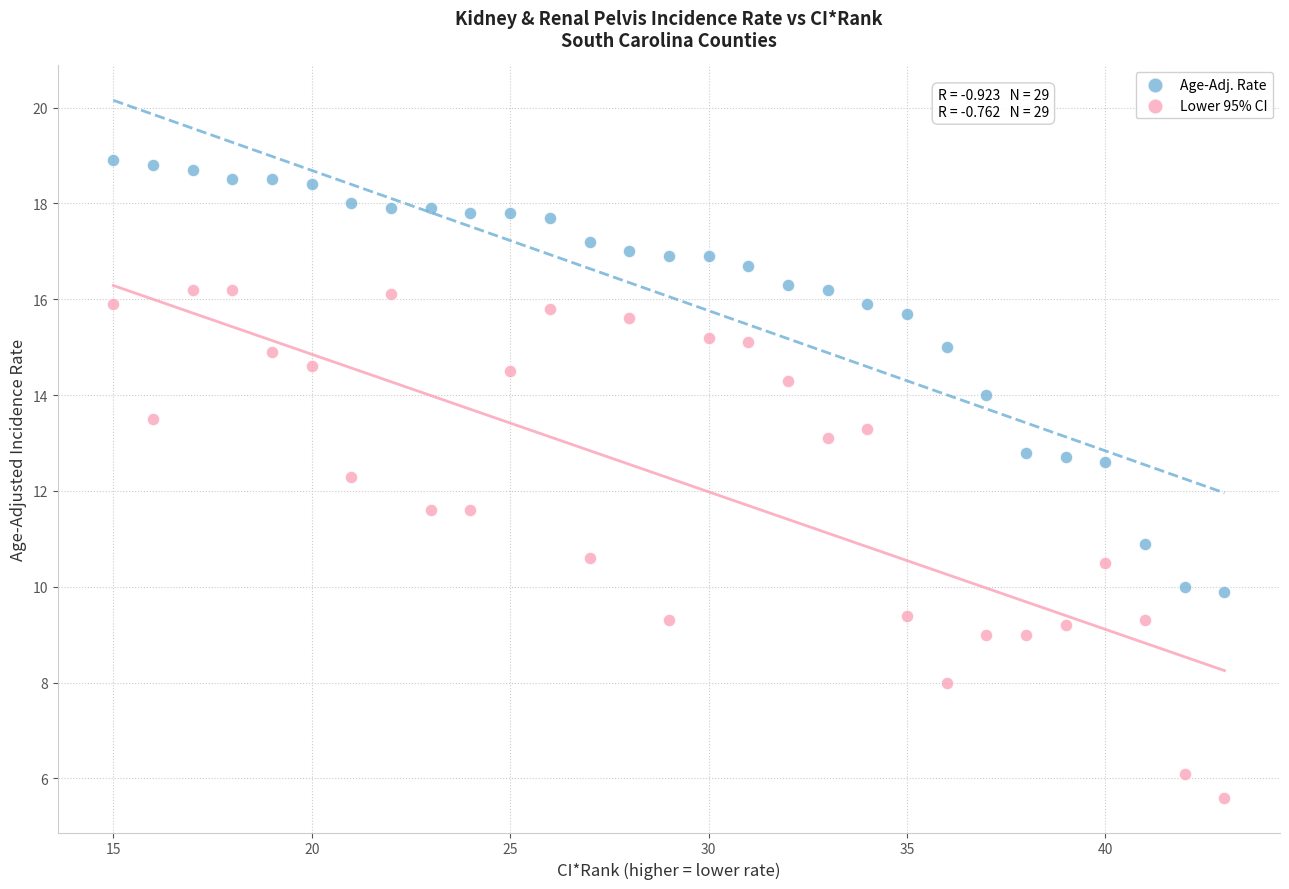

Which series reaches the maximum Y coordinate?

Age-Adj. Rate